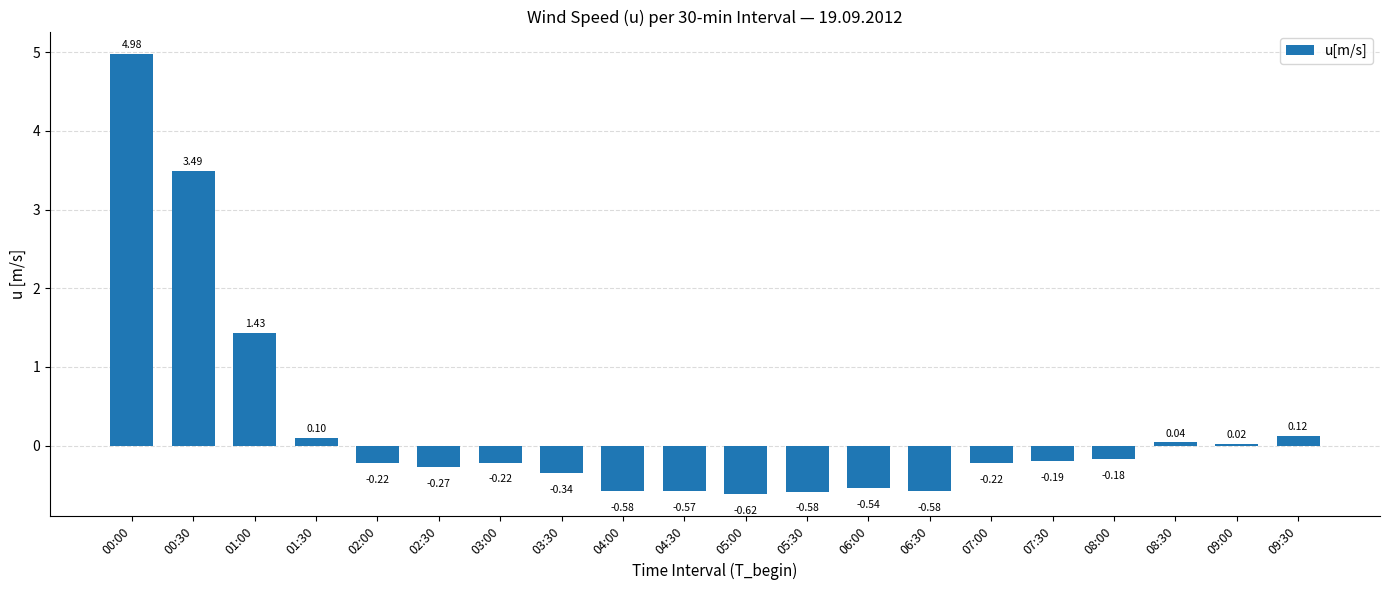

What is the label of the 14th bar from the right?

03:00